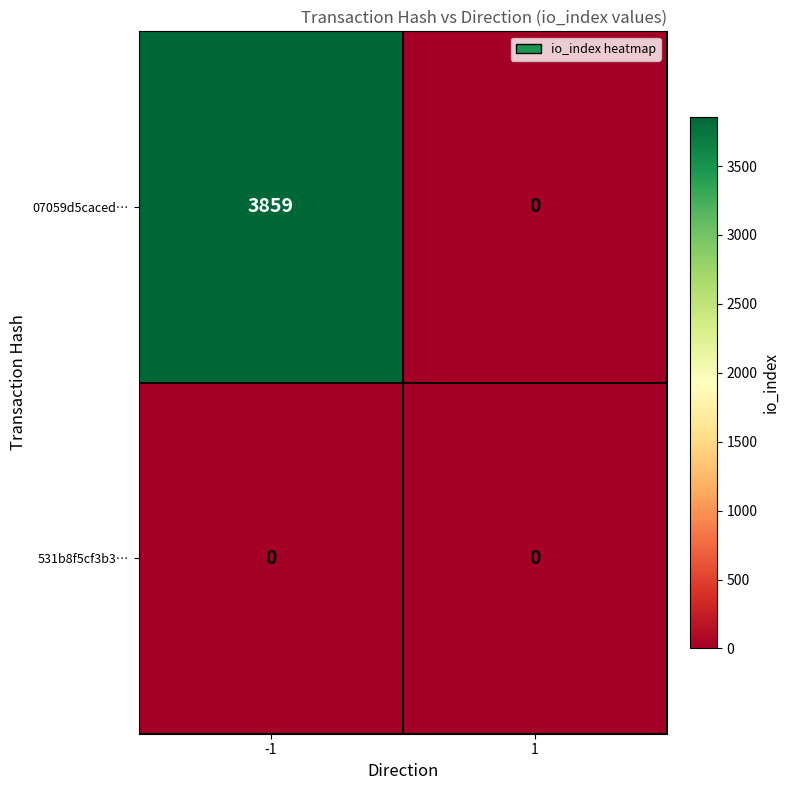

Which series has the largest total across all categories?

07059d5caced…